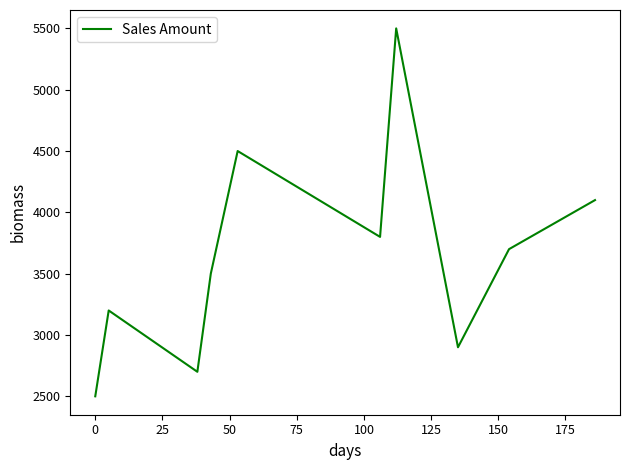

What is the difference between the maximum and minimum values?

3000